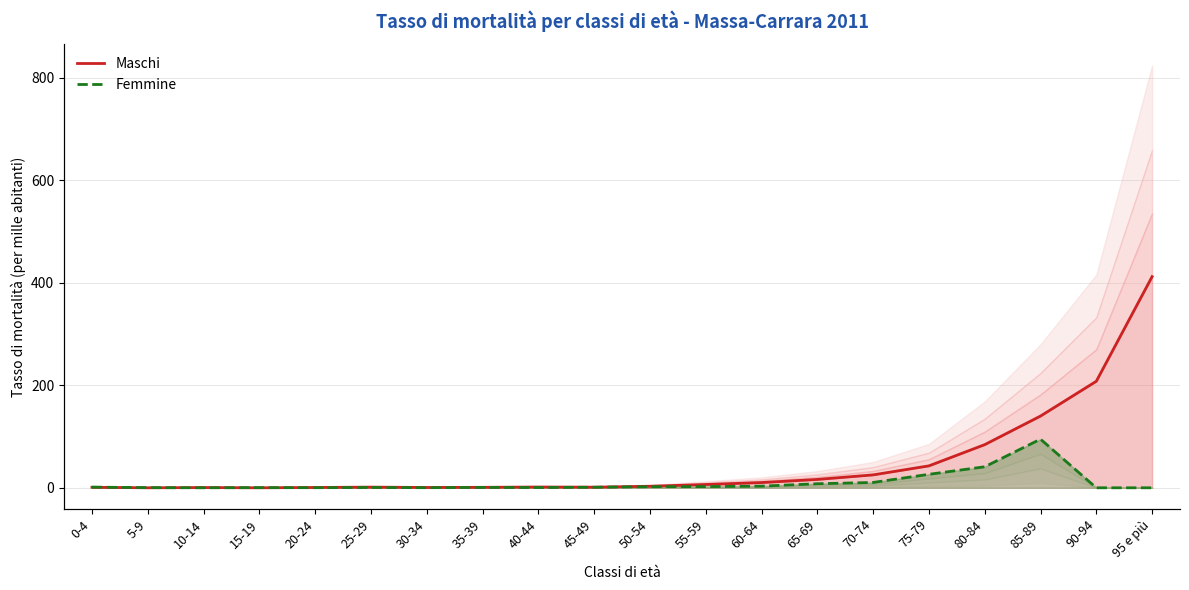

How many times do Maschi and Femmine cross each other?

3